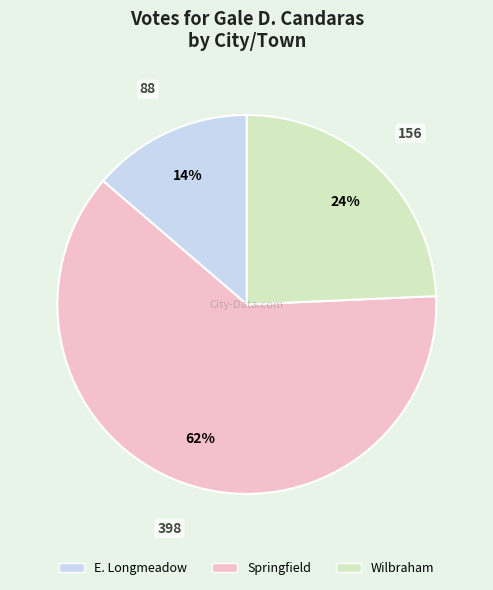

Rank the categories by value from lowest to highest.

E. Longmeadow, Wilbraham, Springfield